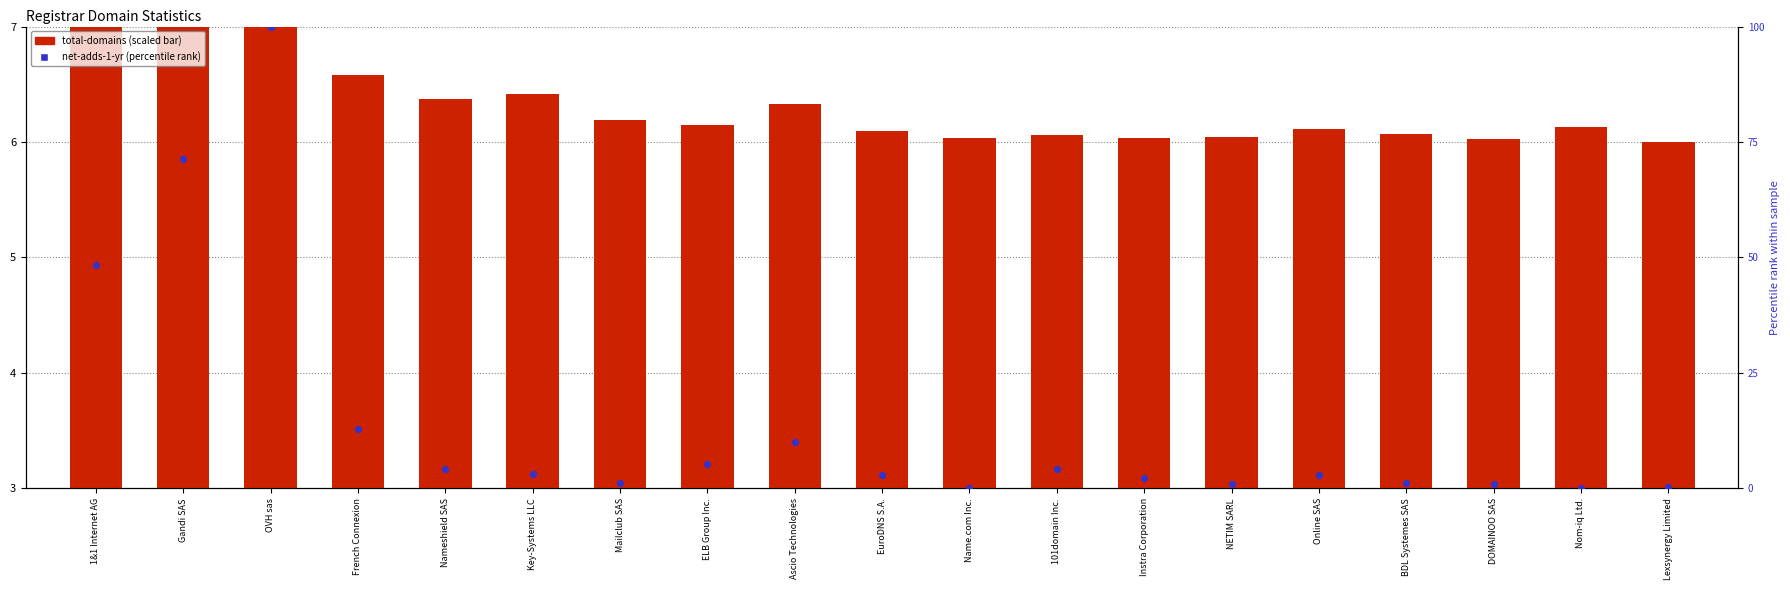

Which series contains the lowest Y value?

net-adds-1-yr (percentile)